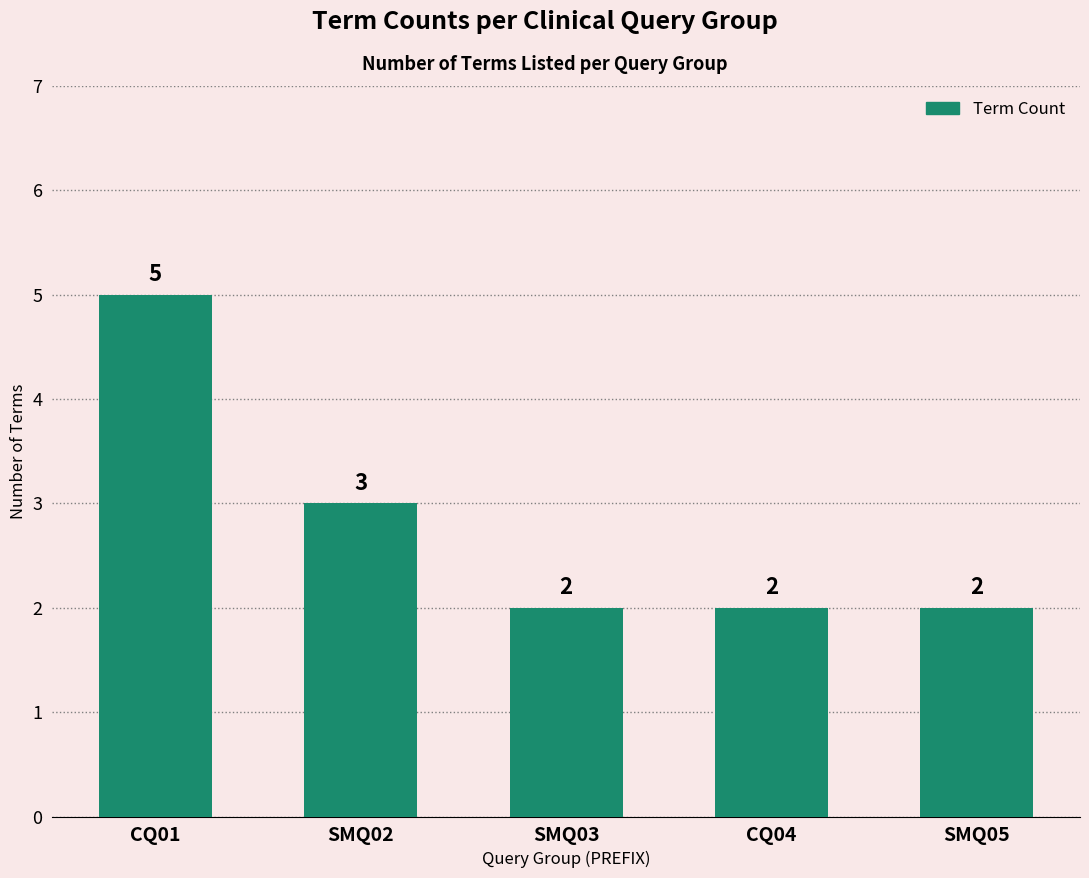

Are the bars horizontal?

No